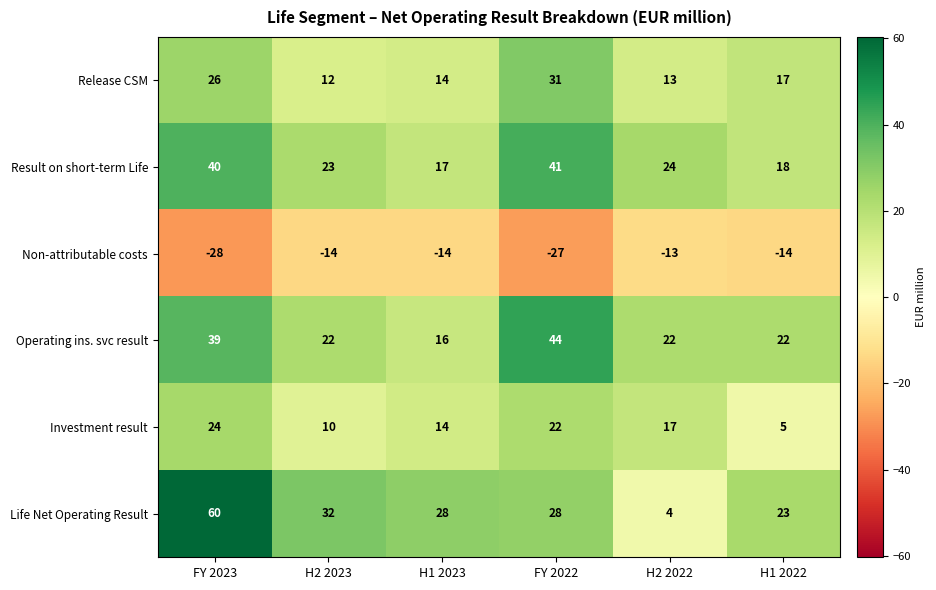

What is the difference between the maximum and second lowest values in the Operating ins. svc result series?

22